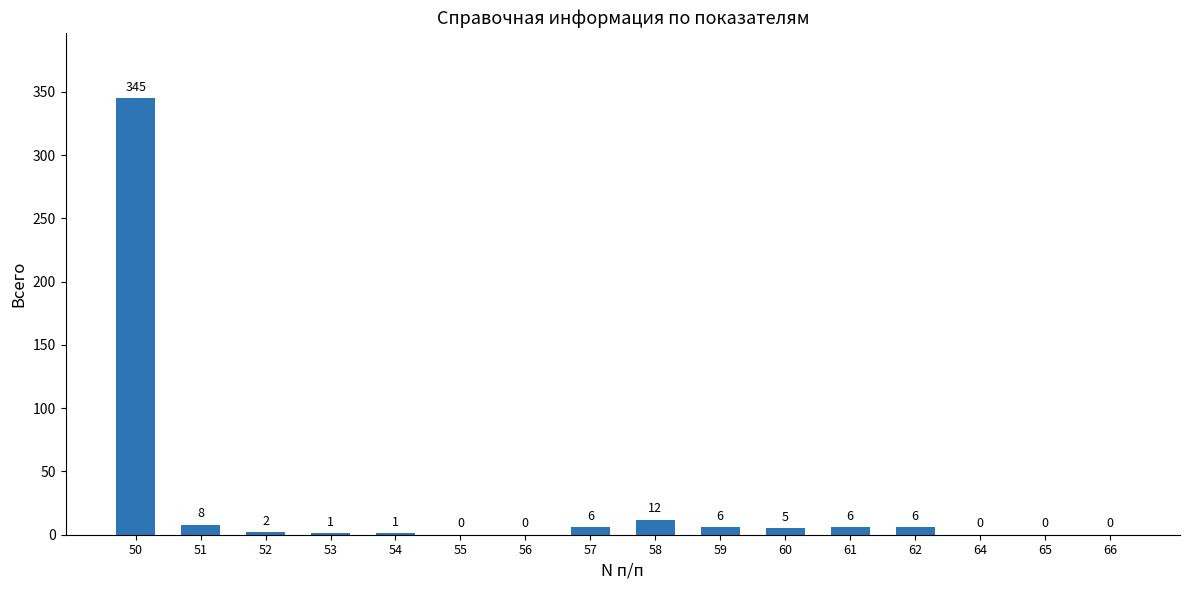

What is the maximum value shown in the chart?

345